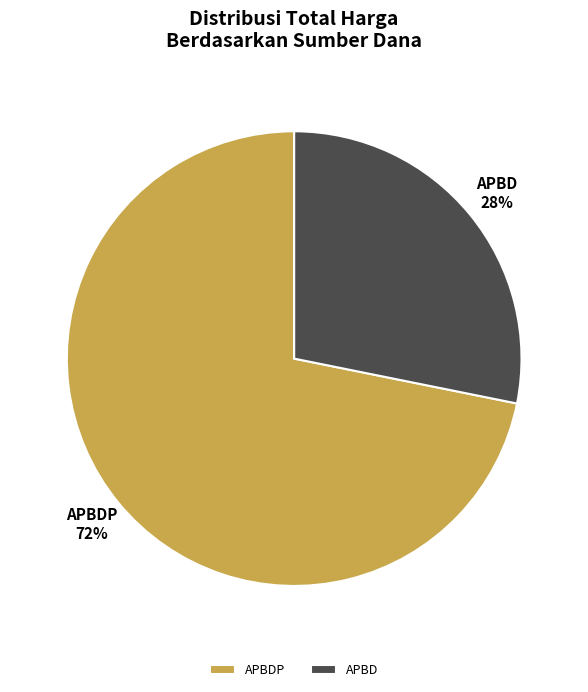

To the nearest percent, what is the difference between the APBDP and APBD slice percentages?

44%